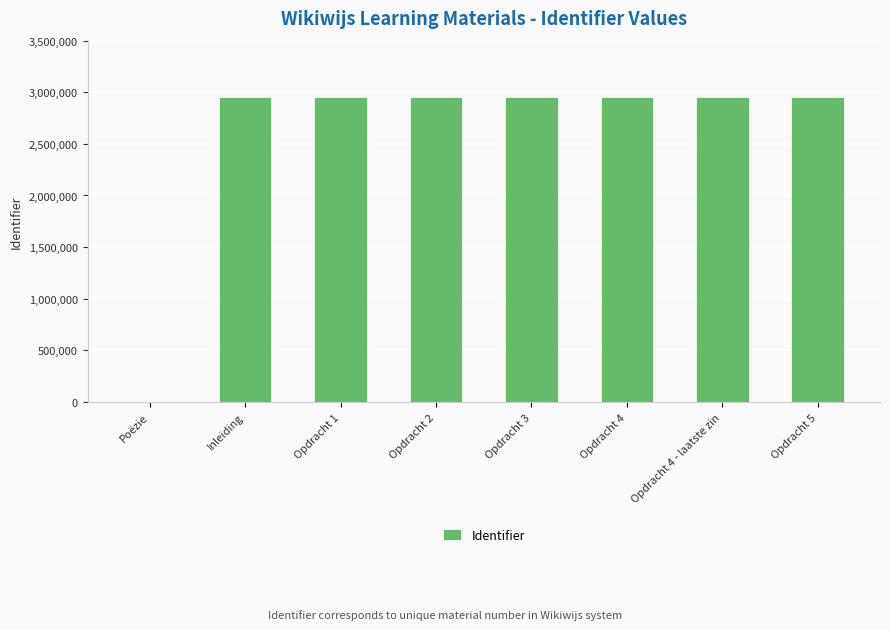

What is the sum of all values?

20673131